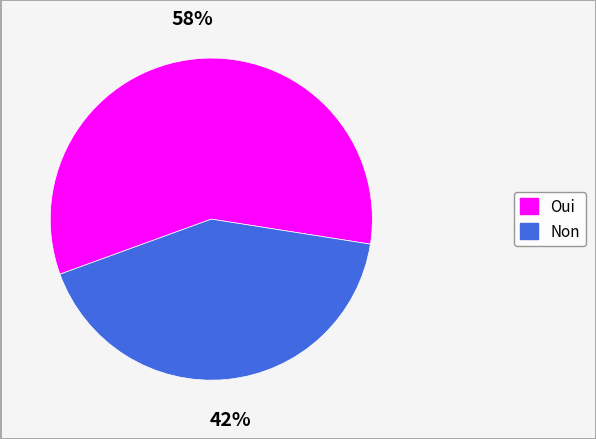

How many segments does this pie chart have?

2